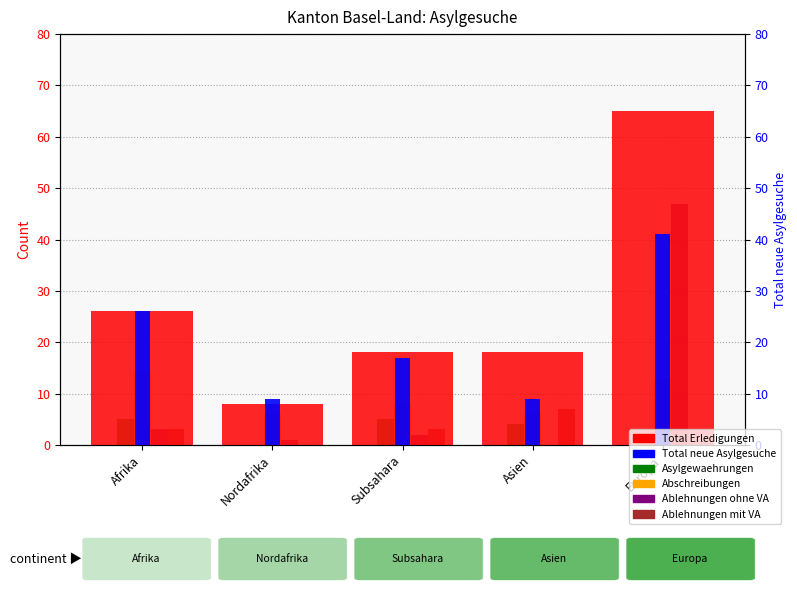

What is the maximum value for Total Erledigungen?

65